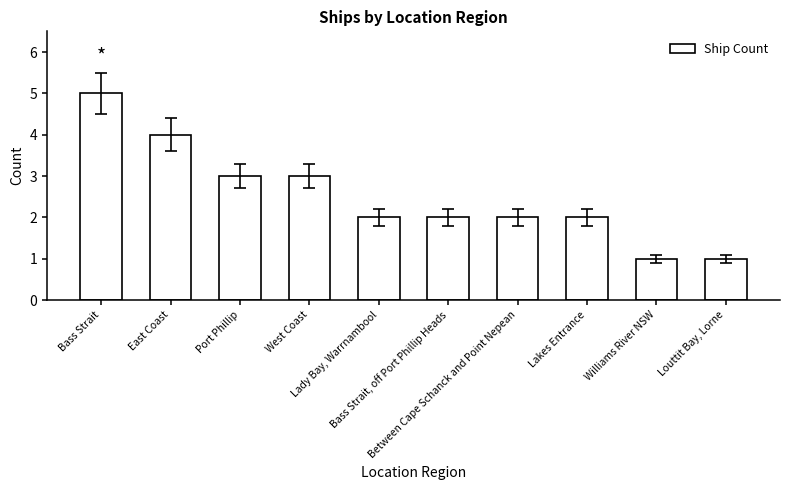

Count the values in the range 2 to 3.

6